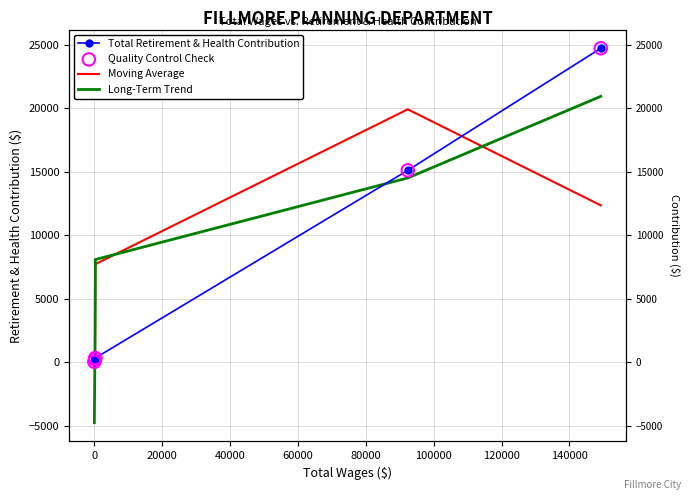

Which series reaches the minimum Y coordinate?

Long-Term Trend